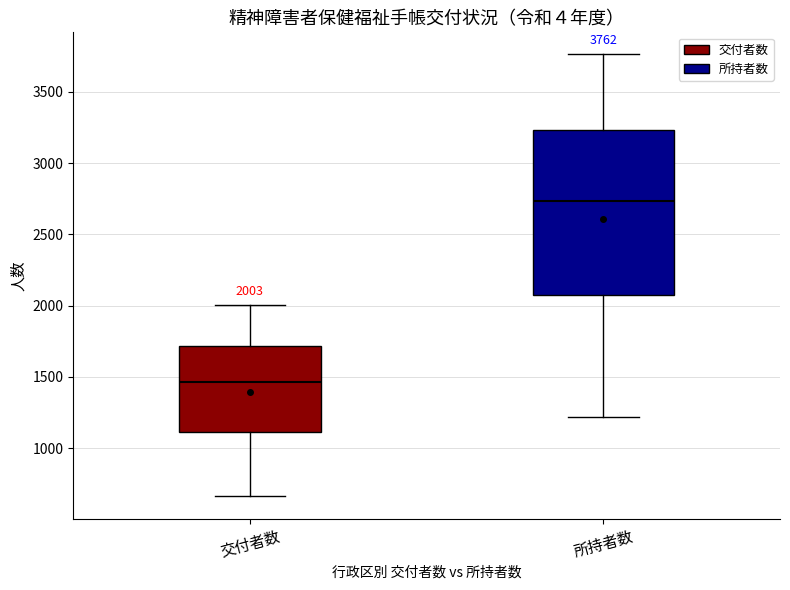

Comparing the boxes themselves (not the whiskers), which one is the tallest?

所持者数